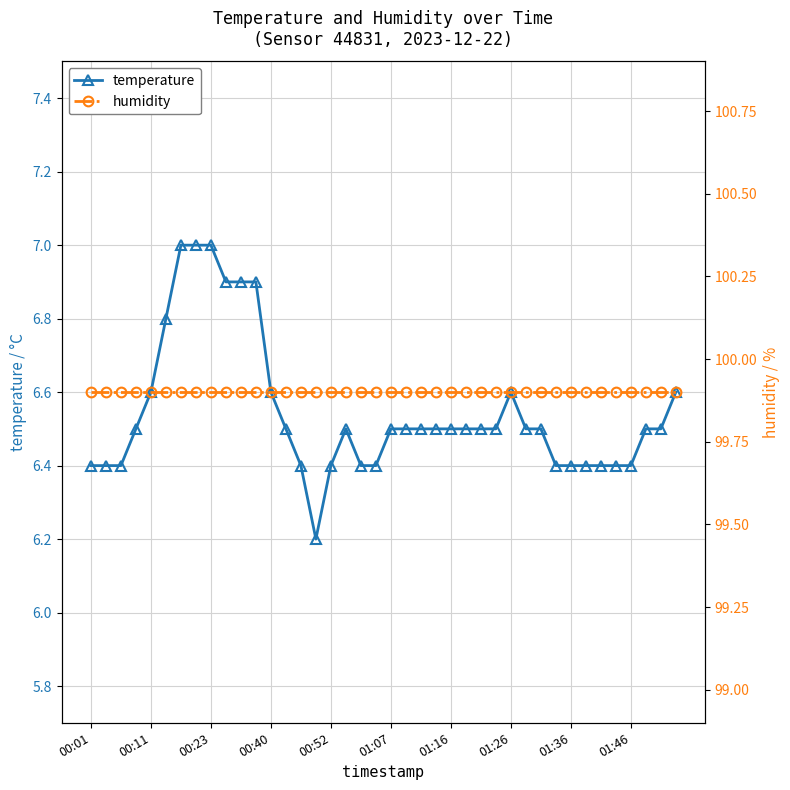

Where is the first local maximum for temperature?

17